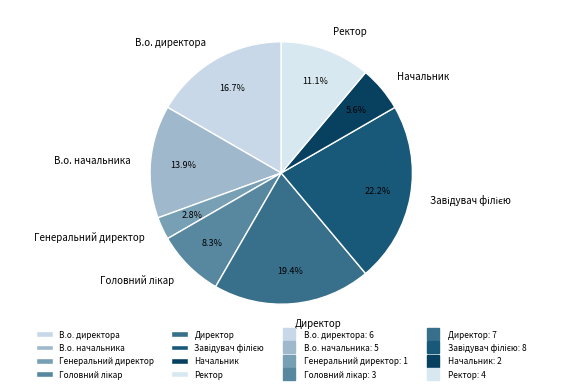

To the nearest percent, what is the difference between the largest and smallest slice percentages?

19%